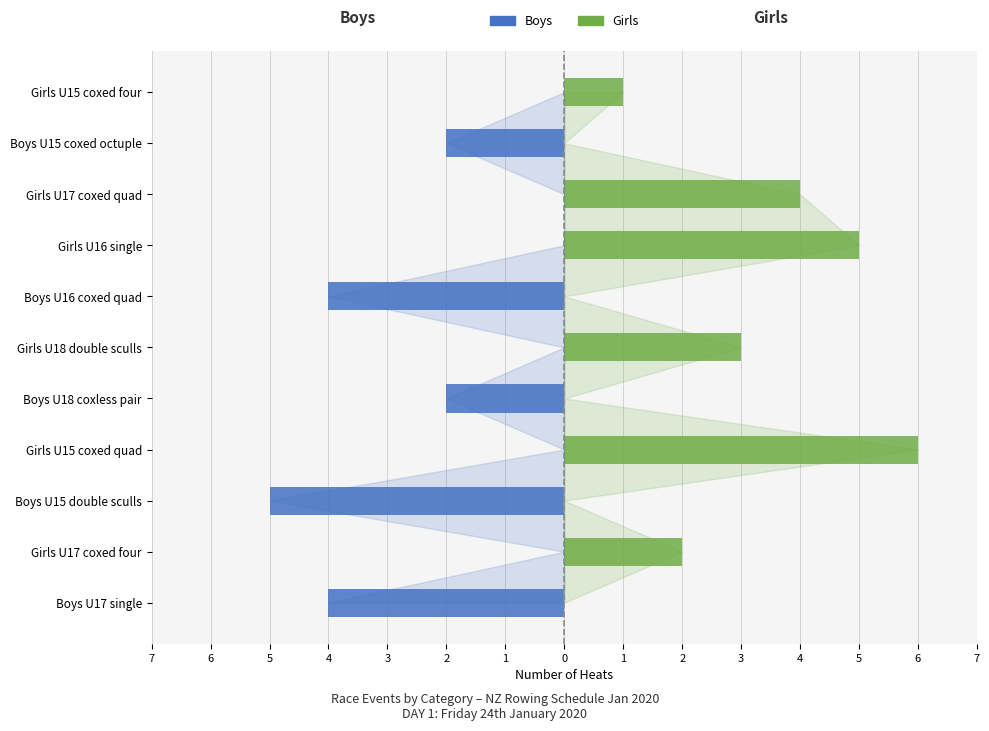

How many bars are there in total?

22